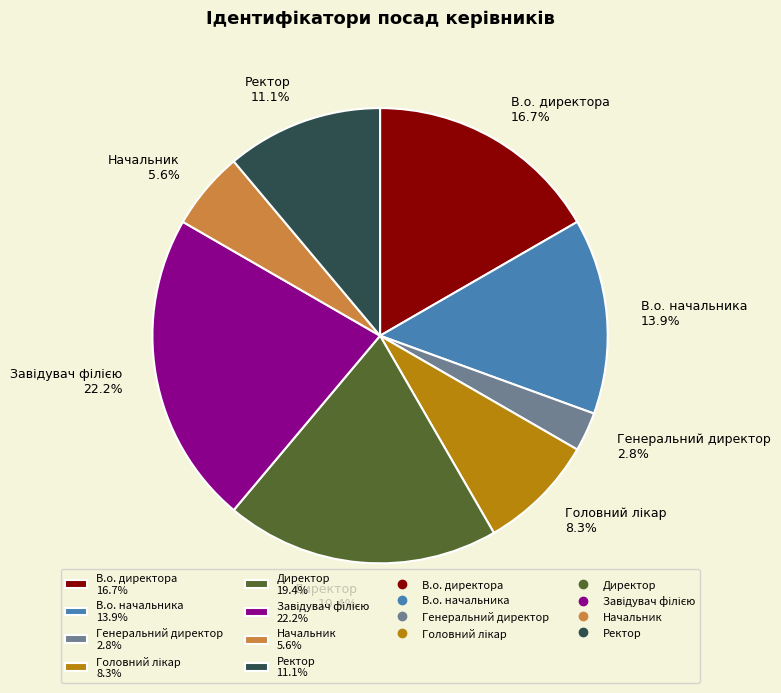

Count the number of slices in the pie.

8